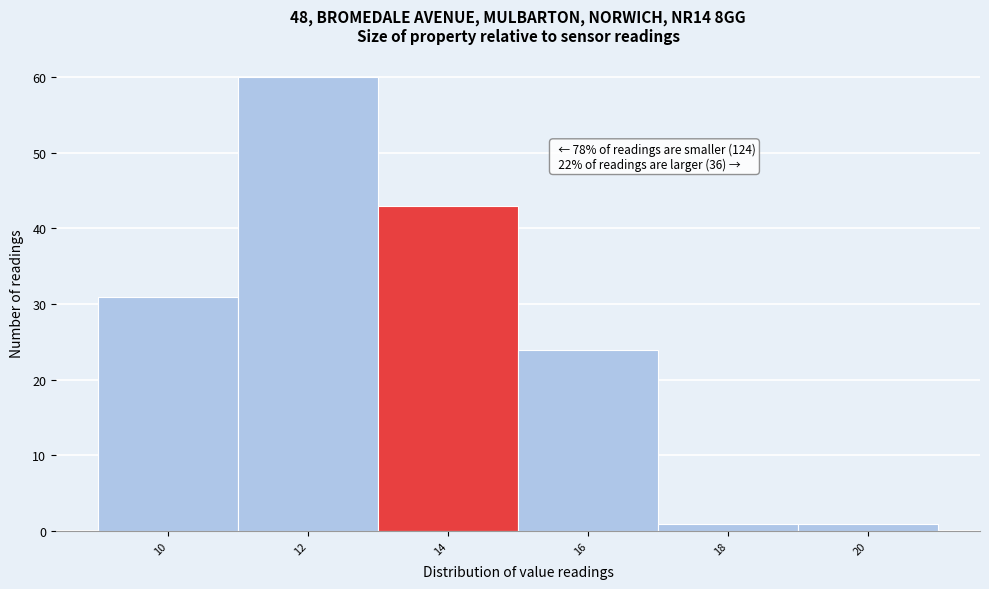

Reading left to right, extract all data points from this chart.

10=31	12=60	14=43	16=24	18=1	20=1